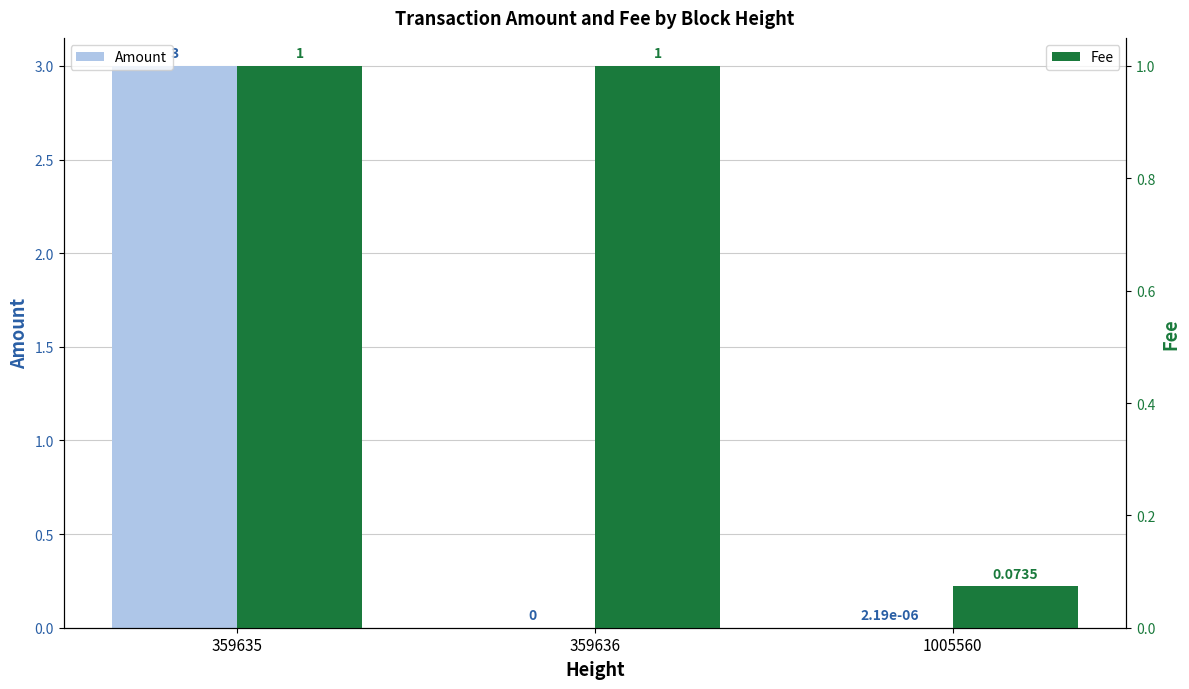

List the labels in order of Amount value, smallest first.

359636, 1005560, 359635